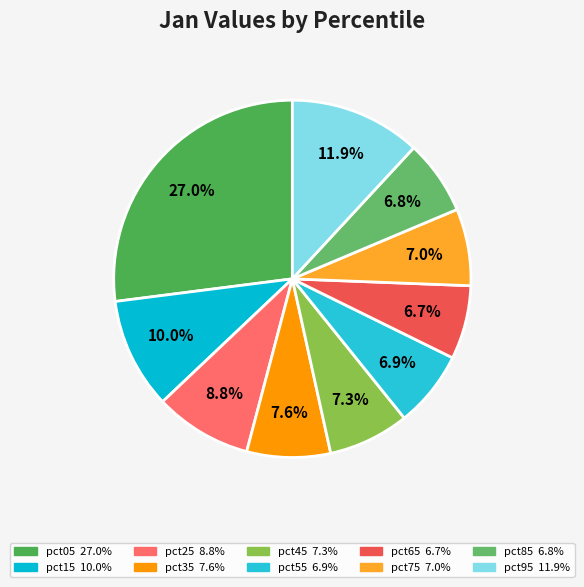

Which slice is the smallest?

pct65